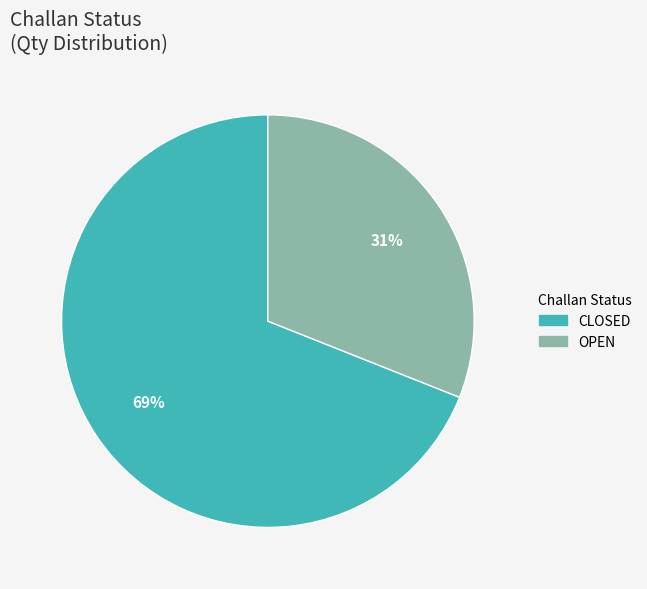

Approximately how many times larger is the value at CLOSED compared to OPEN?

2.2